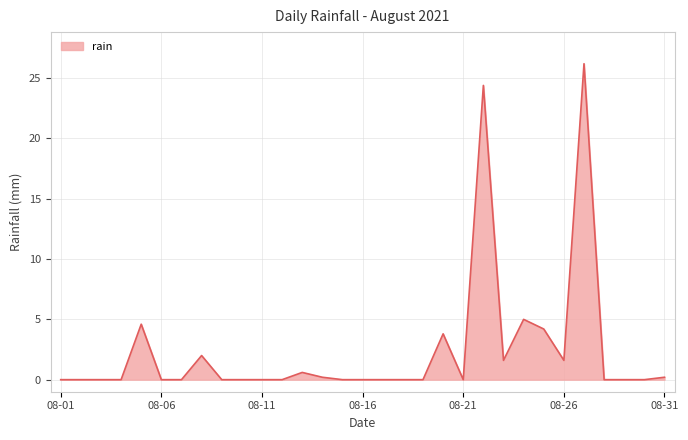

What is the difference between the maximum and second lowest values?

26.2